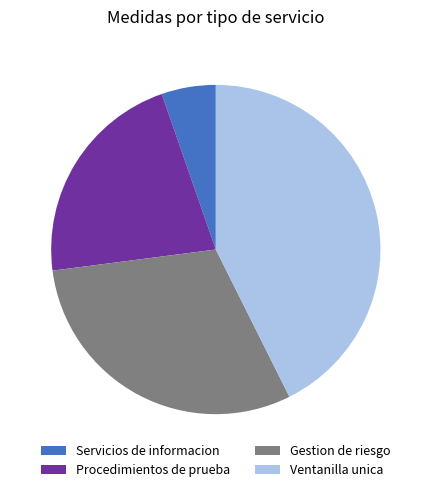

Combined, do Ventanilla unica and Servicios de informacion account for over 50%?

No